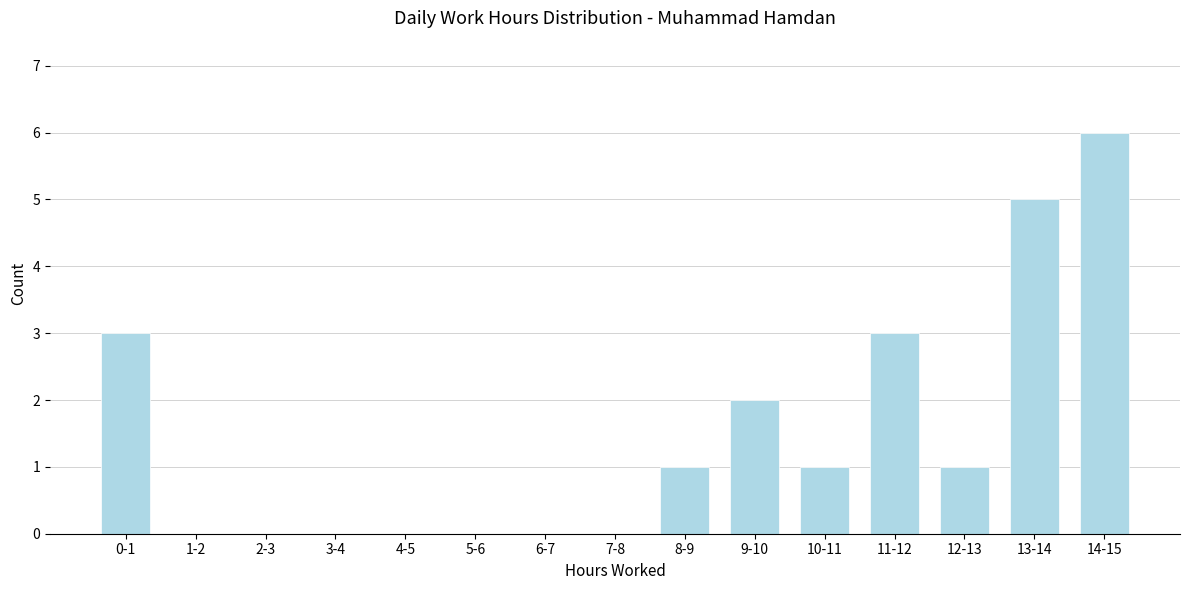

Reading left to right, what are all the values shown in this chart?

0-1=3	1-2=0	2-3=0	3-4=0	4-5=0	5-6=0	6-7=0	7-8=0	8-9=1	9-10=2	10-11=1	11-12=3	12-13=1	13-14=5	14-15=6